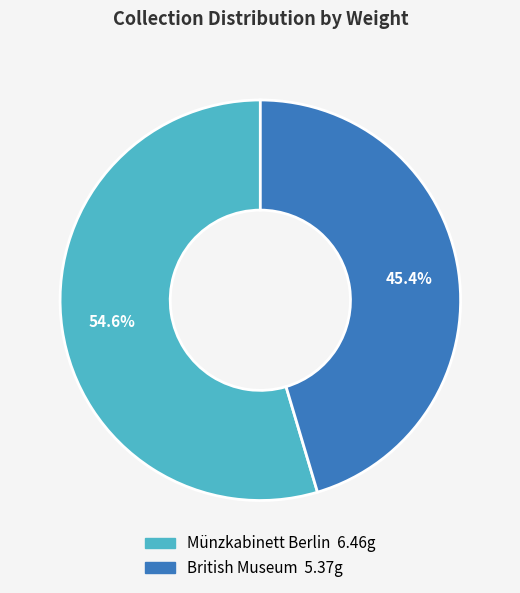

What is the largest slice in the pie chart?

Münzkabinett Berlin